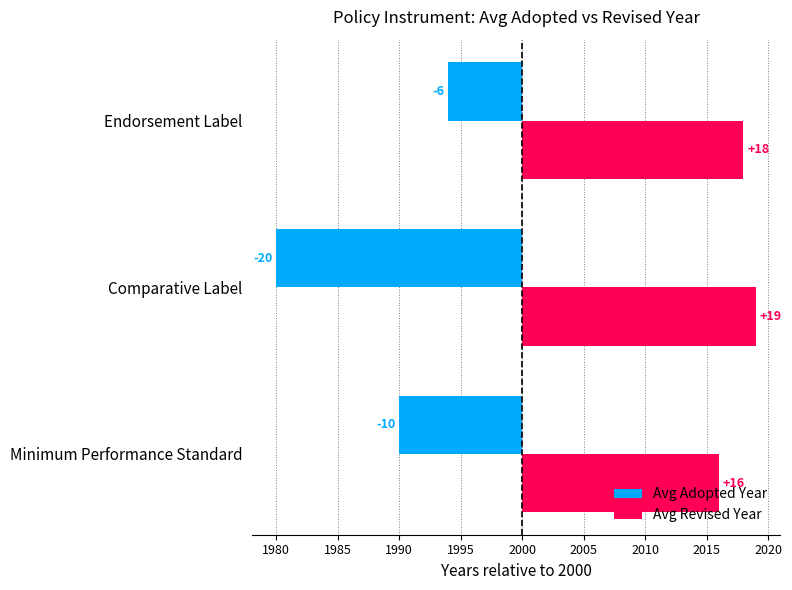

Rank the series by their maximum value, from lowest to highest.

Avg Adopted Year, Avg Revised Year